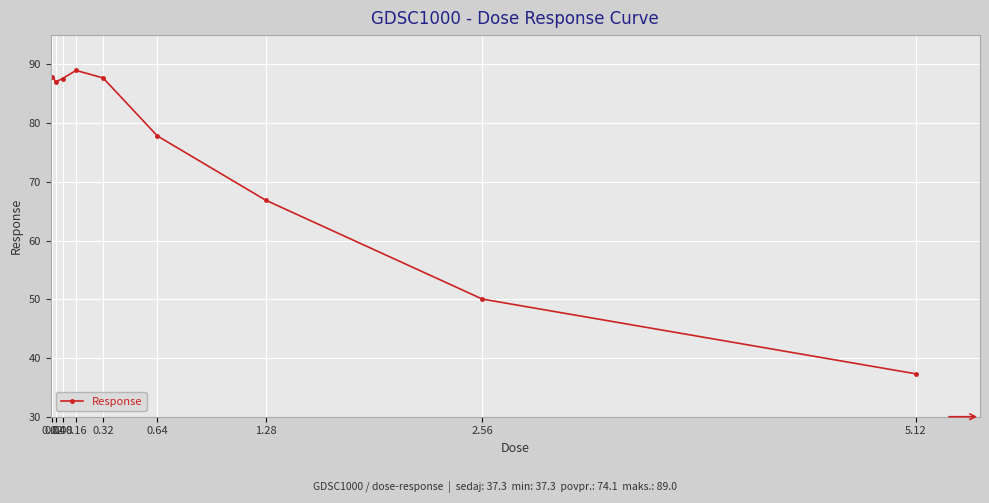

What is the value of the 7th point from the left?

66.9